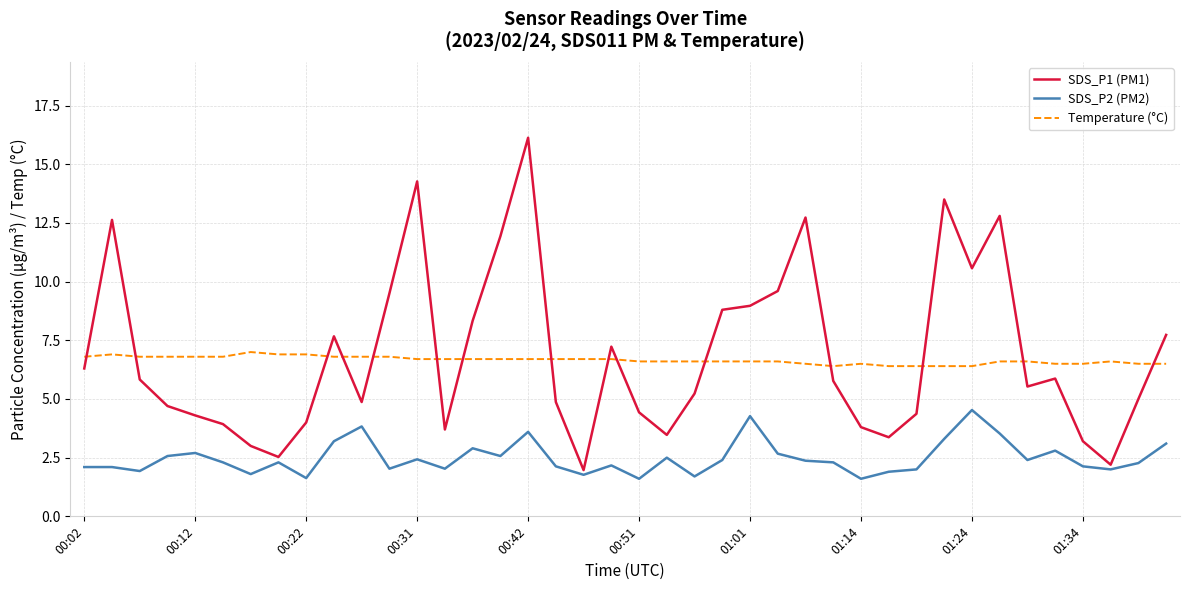

Rank the series by their maximum value, from highest to lowest.

SDS_P1 (PM1), Temperature (°C), SDS_P2 (PM2)